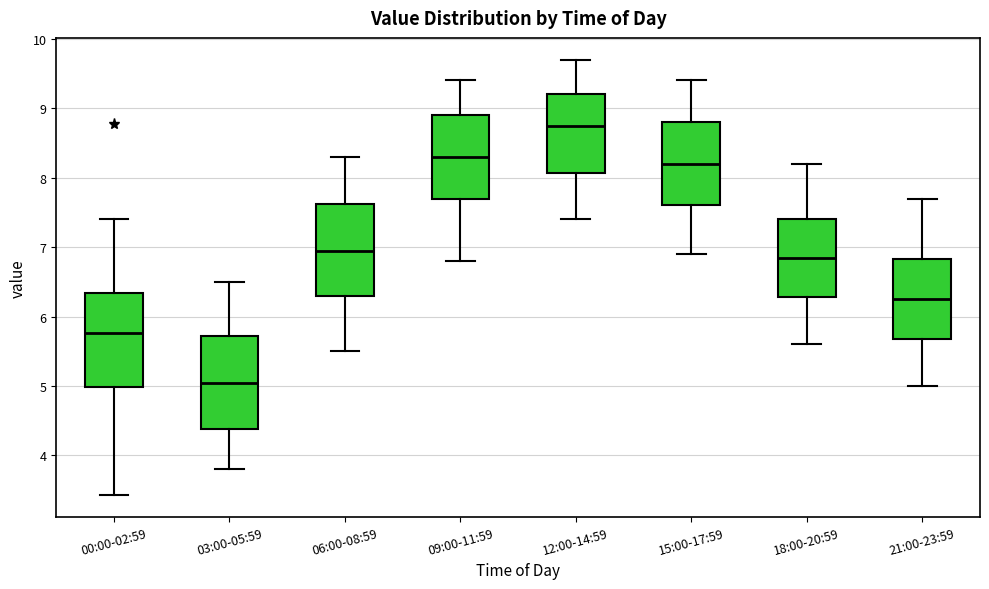

Reading left to right, read every box against the y-axis: the position of its median line, the range the box covers, and the ends of its whiskers. The values are not printed on the chart, so give them approximately, as read against the axis.

00:00-02:59: median 5.8, box 5.0 to 6.3, whiskers 3.4 to 7.4
03:00-05:59: median 5.1, box 4.4 to 5.7, whiskers 3.8 to 6.5
06:00-08:59: median 7.0, box 6.3 to 7.6, whiskers 5.5 to 8.3
09:00-11:59: median 8.3, box 7.7 to 8.9, whiskers 6.8 to 9.4
12:00-14:59: median 8.8, box 8.1 to 9.2, whiskers 7.4 to 9.7
15:00-17:59: median 8.2, box 7.6 to 8.8, whiskers 6.9 to 9.4
18:00-20:59: median 6.9, box 6.3 to 7.4, whiskers 5.6 to 8.2
21:00-23:59: median 6.3, box 5.7 to 6.8, whiskers 5.0 to 7.7